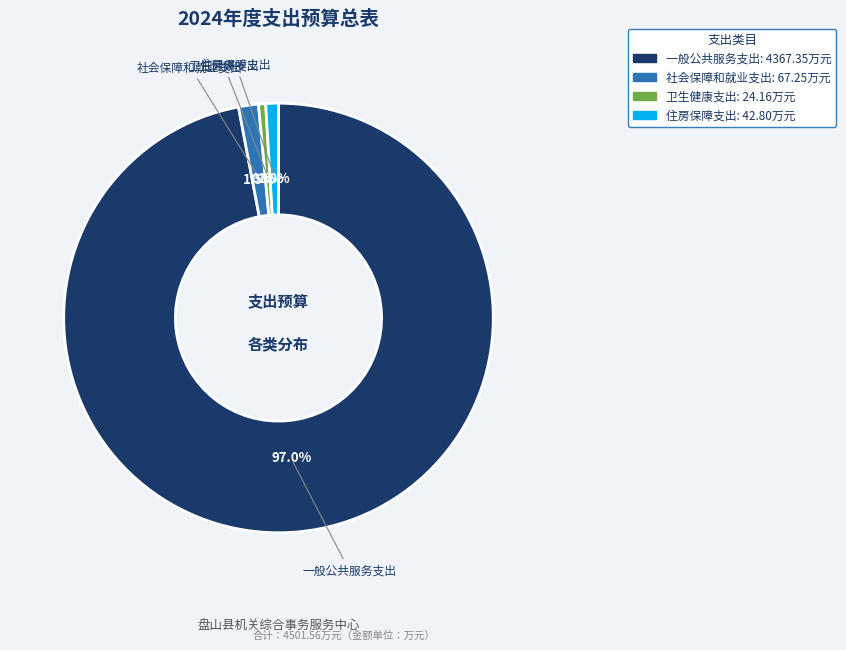

Which slice is the largest?

一般公共服务支出